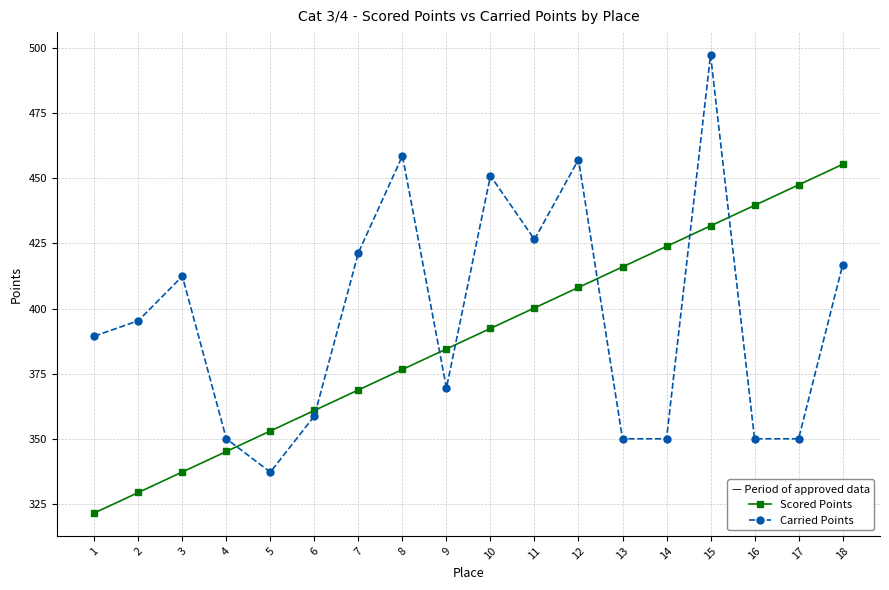

Which category has the highest value in the Scored Points series?

18